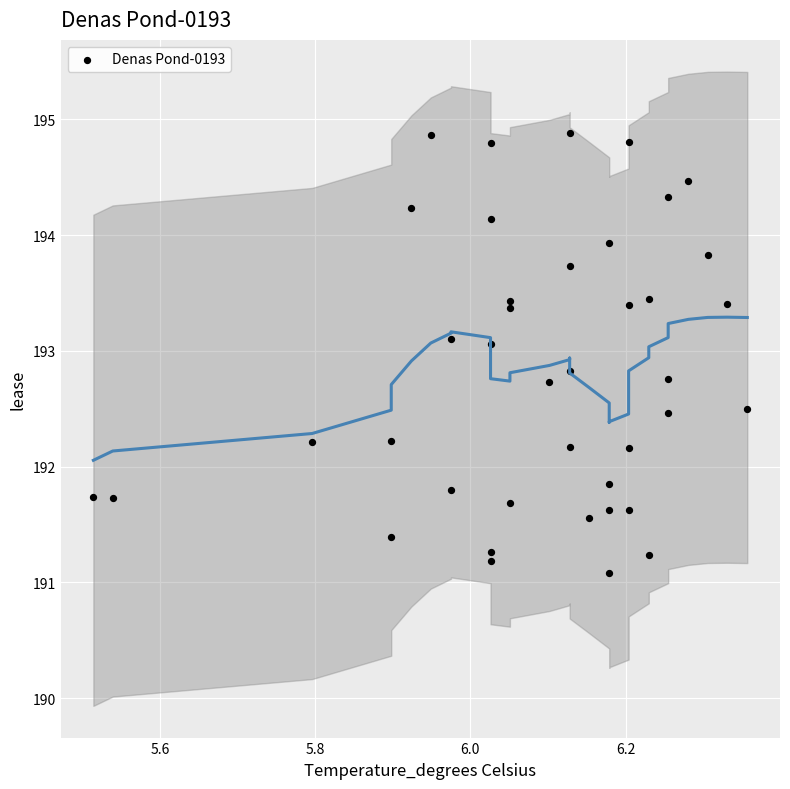

What is the range of X values (max minus min)?

0.8